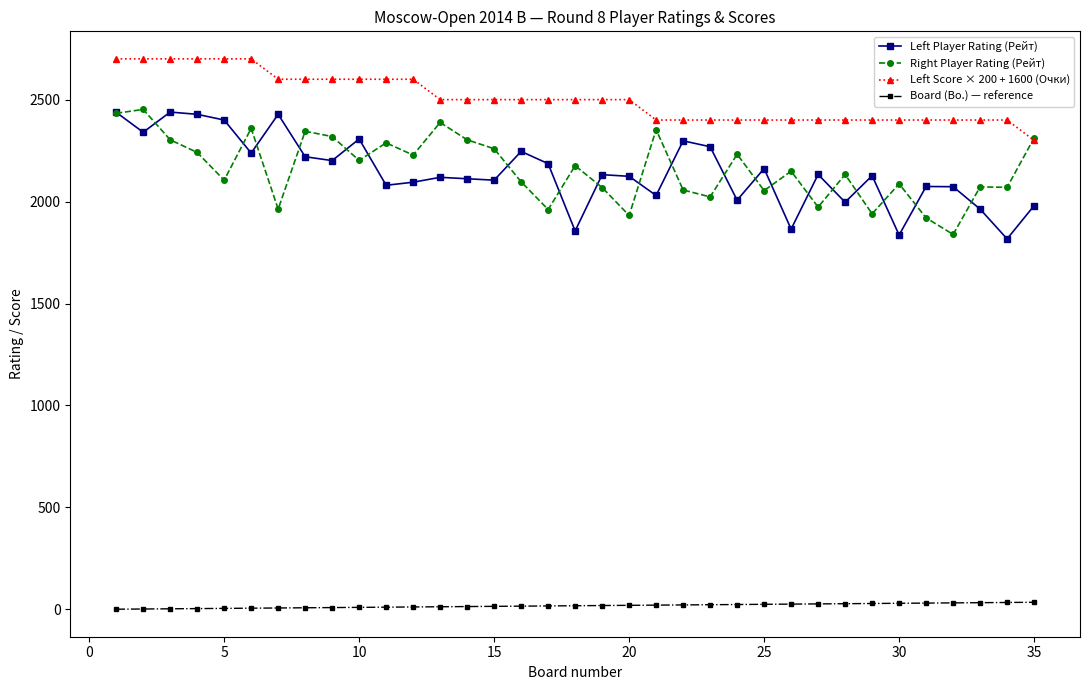

How many series are shown in this chart?

4